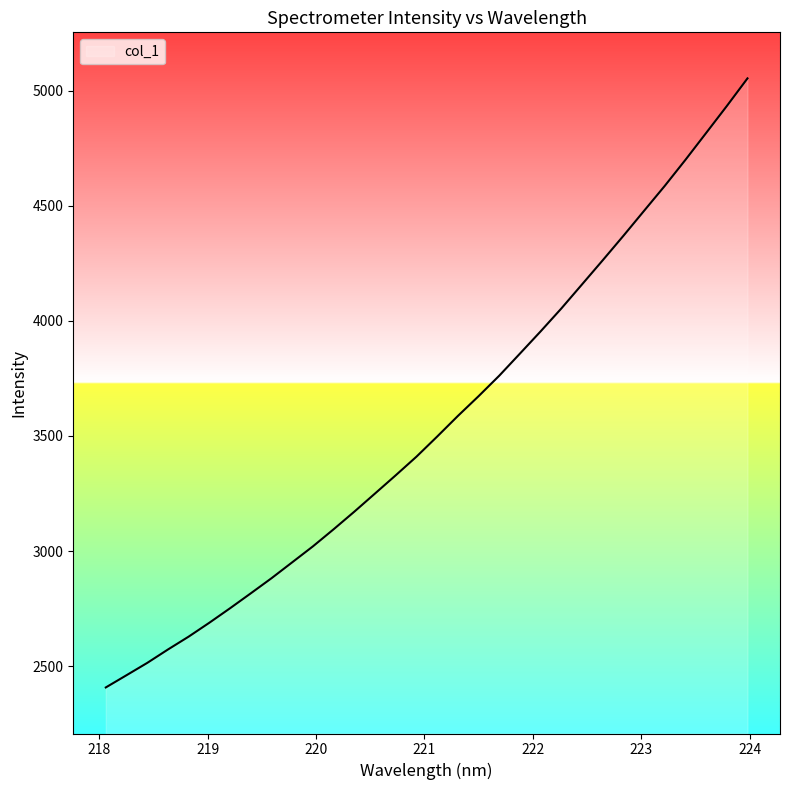

What is the difference between the maximum and second lowest values?

2592.1